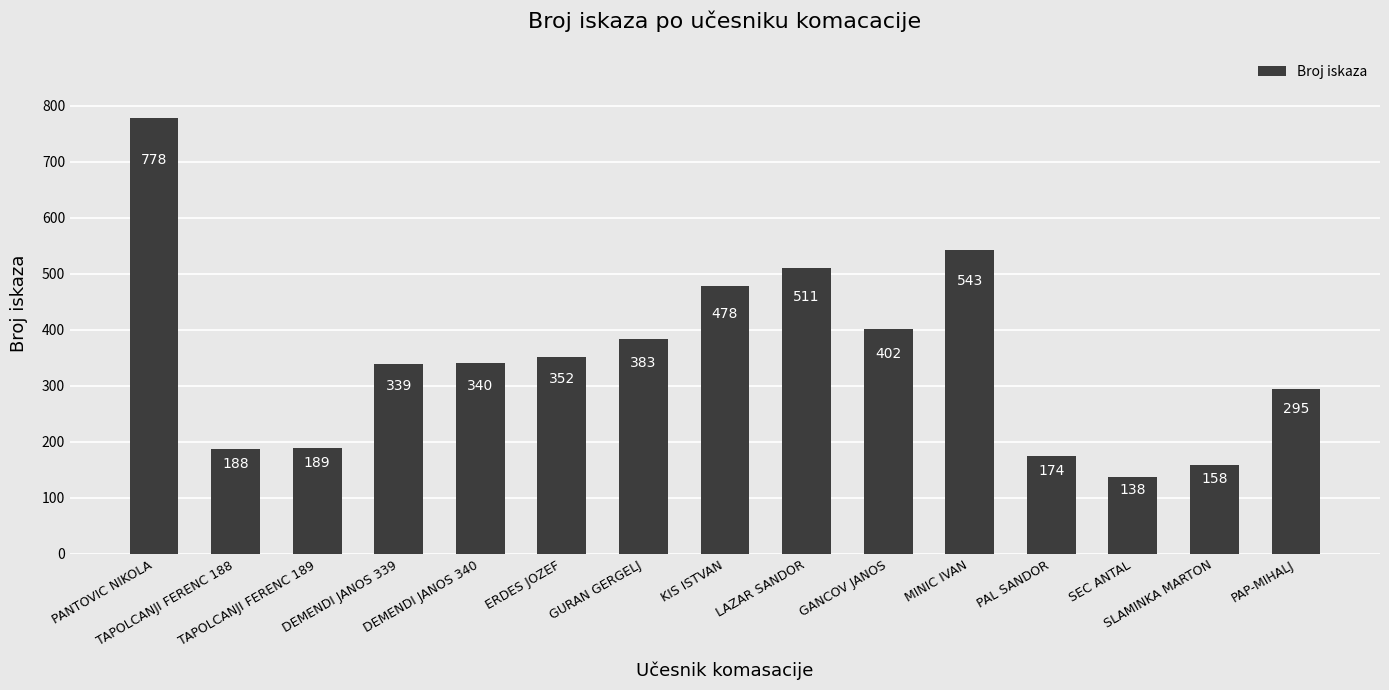

How many bars are there in total?

15